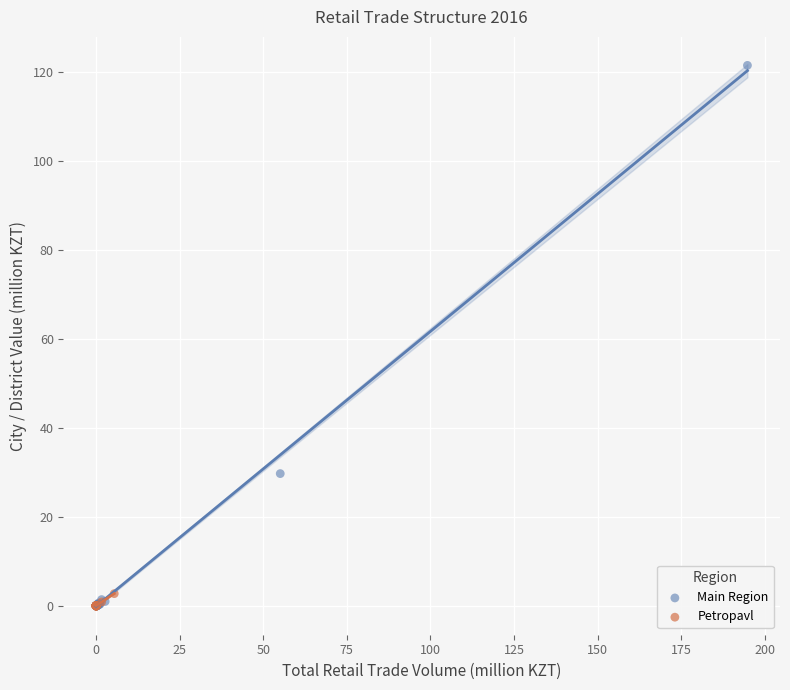

What are all the series names shown in the legend?

Main Region, Petropavl